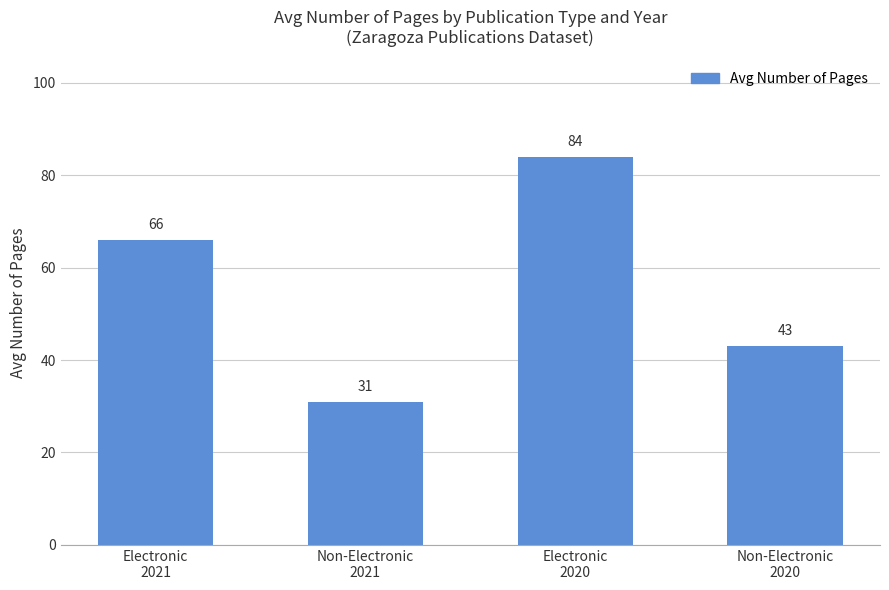

What is the greatest value displayed?

84